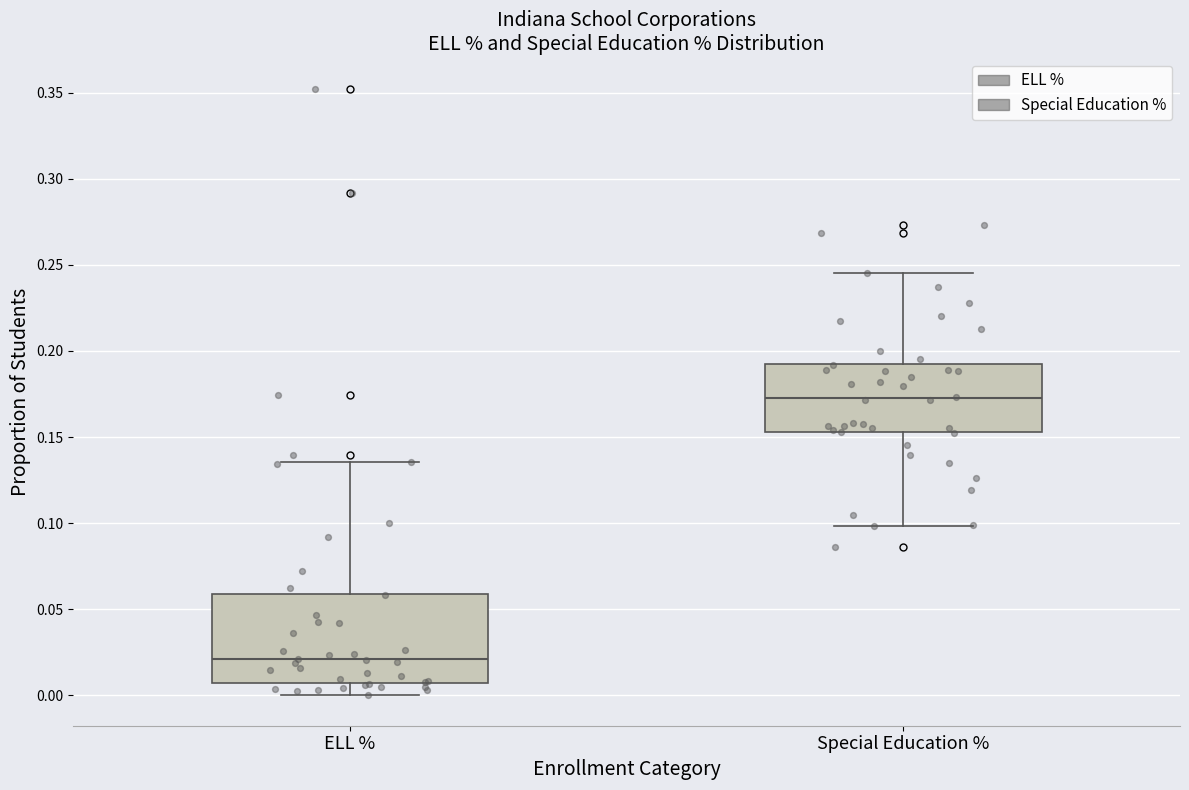

Which box has the lowest median line?

ELL %